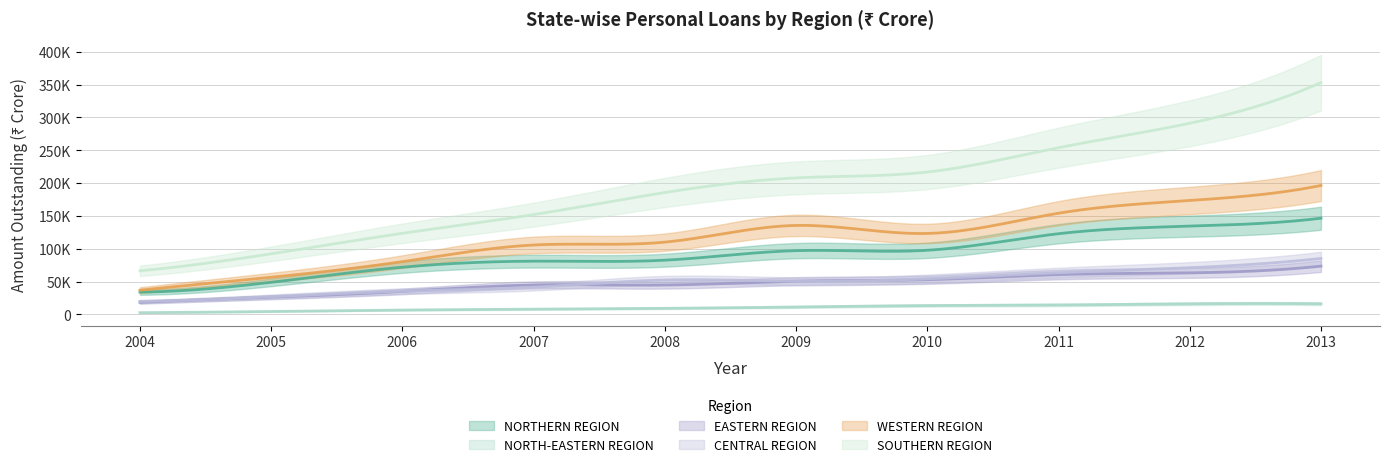

Where is the first local minimum for WESTERN REGION?

2010